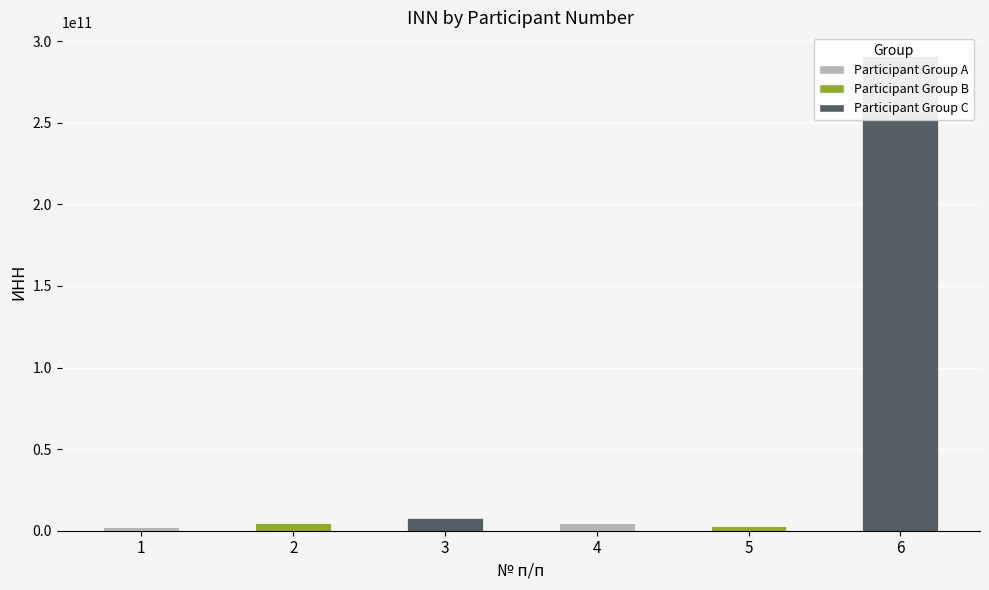

What is the ratio of the value at 1 to the value at 4?

0.5